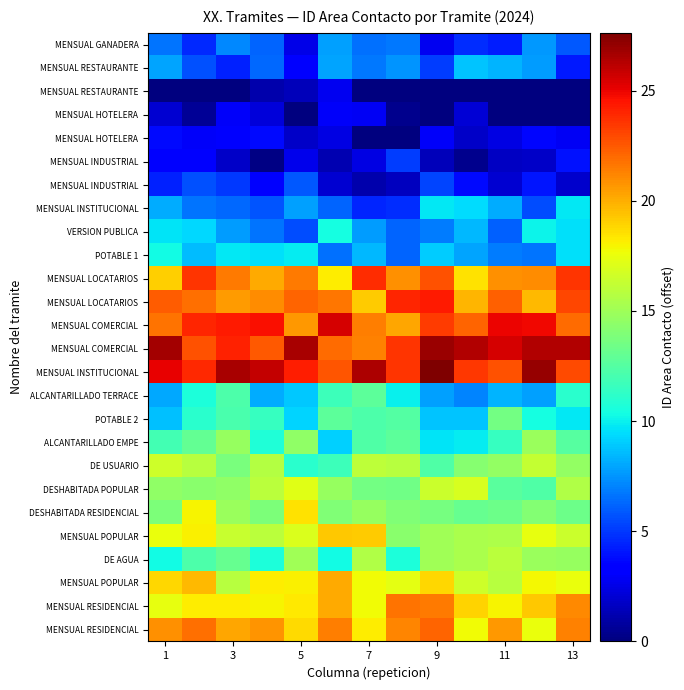

What is the maximum value shown in the chart?

27.6